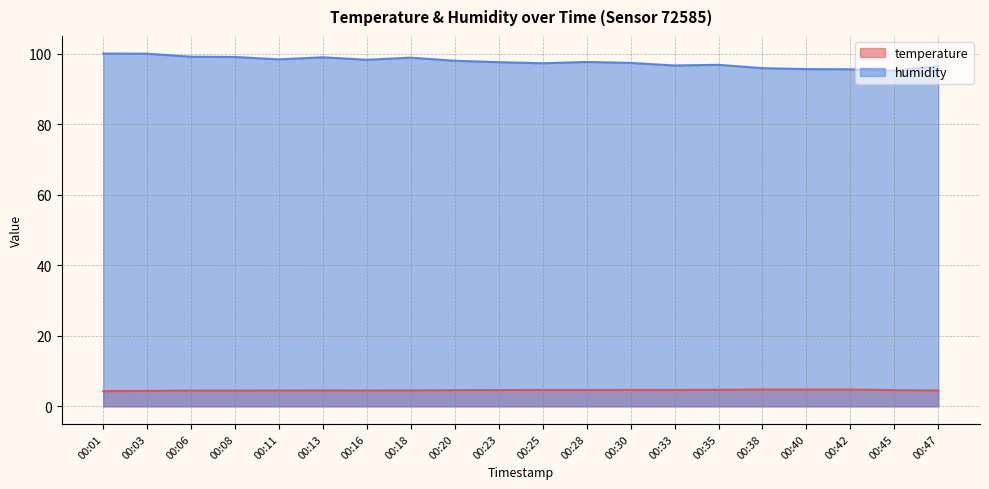

What is the spread (max minus min) of values at 00:13?

94.5